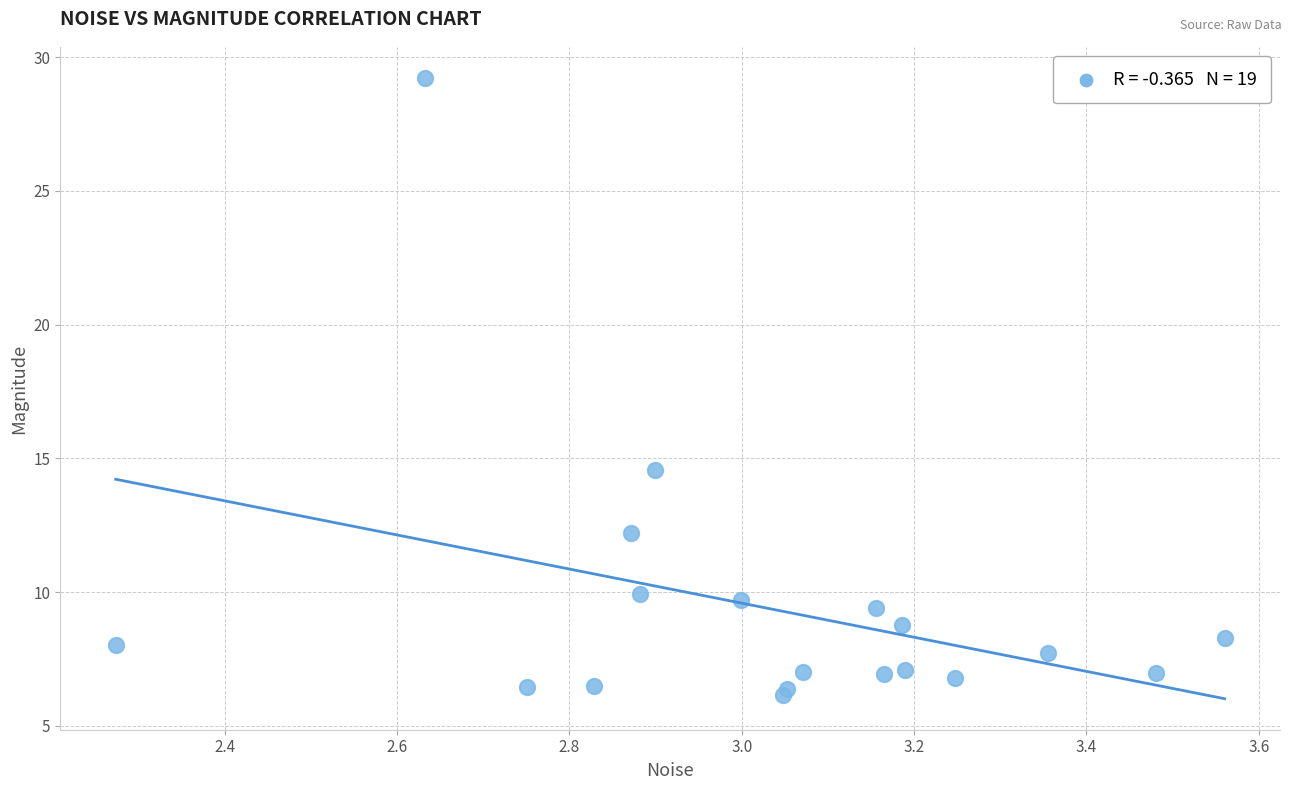

What Y value in the scatter plot is closest to 17?

14.5